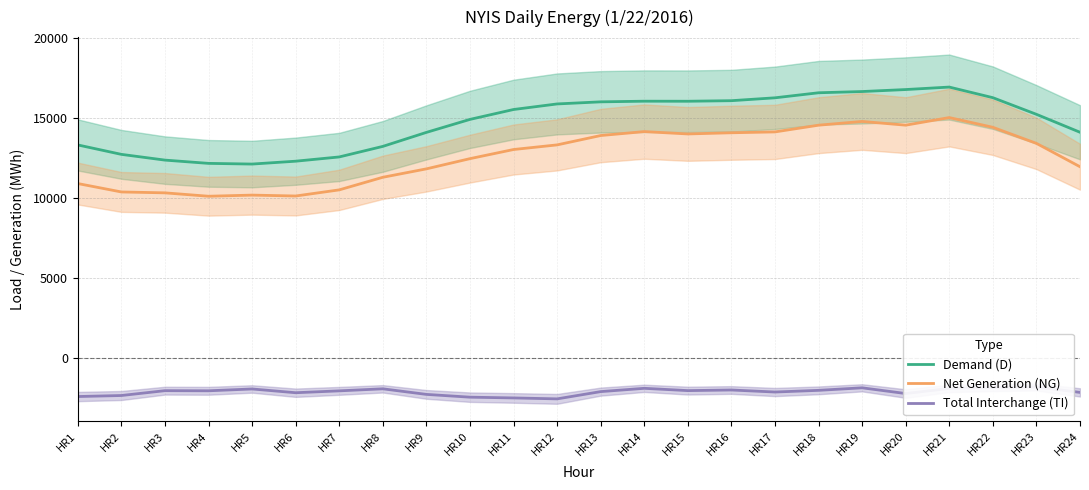

The NG series shows 4613 at HR8. True or false?

False